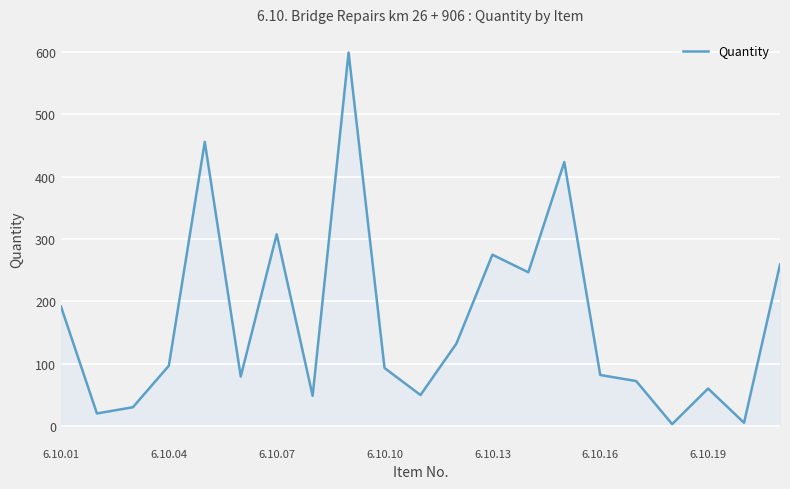

What is the difference between the maximum and minimum values?

596.4